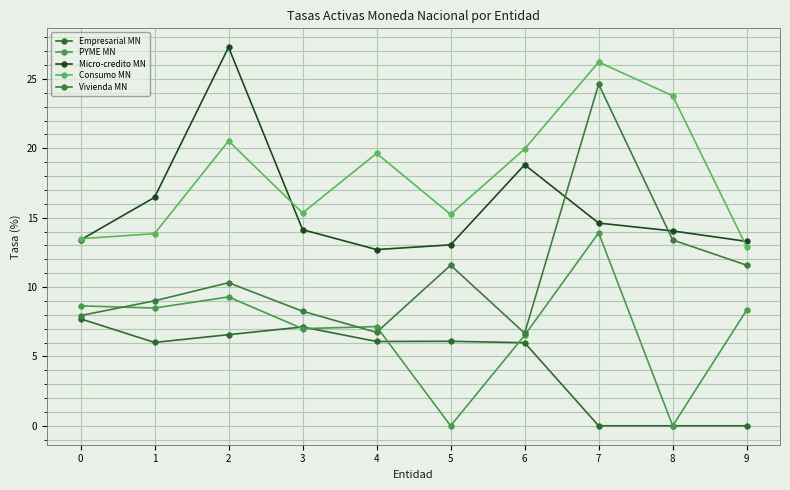

The value of Consumo MN at 0 is 19.1. True or false?

False